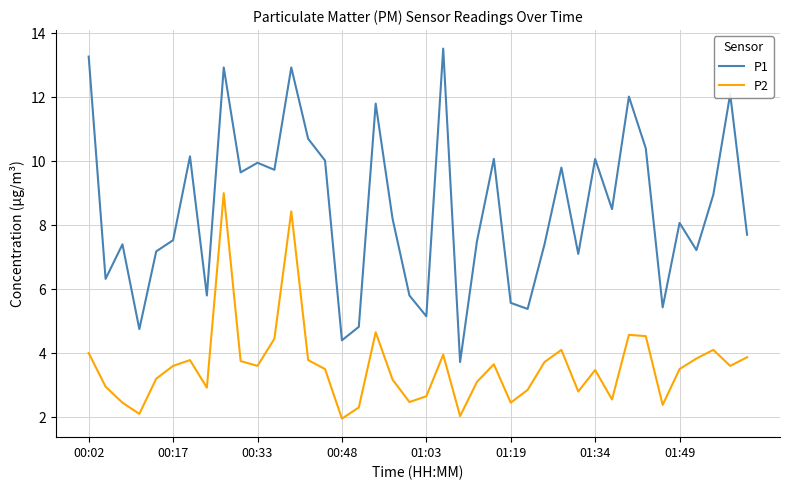

Which series has the largest total across all categories?

P1